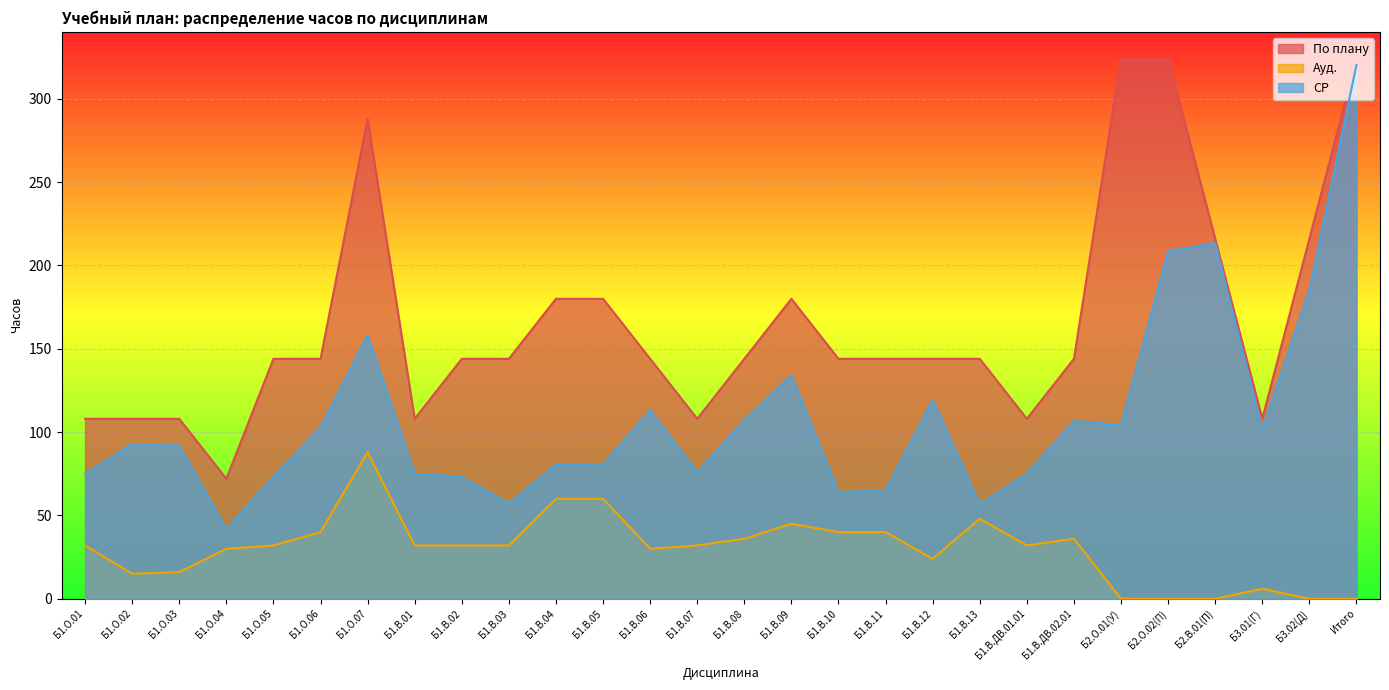

How many lines are shown in the chart?

3